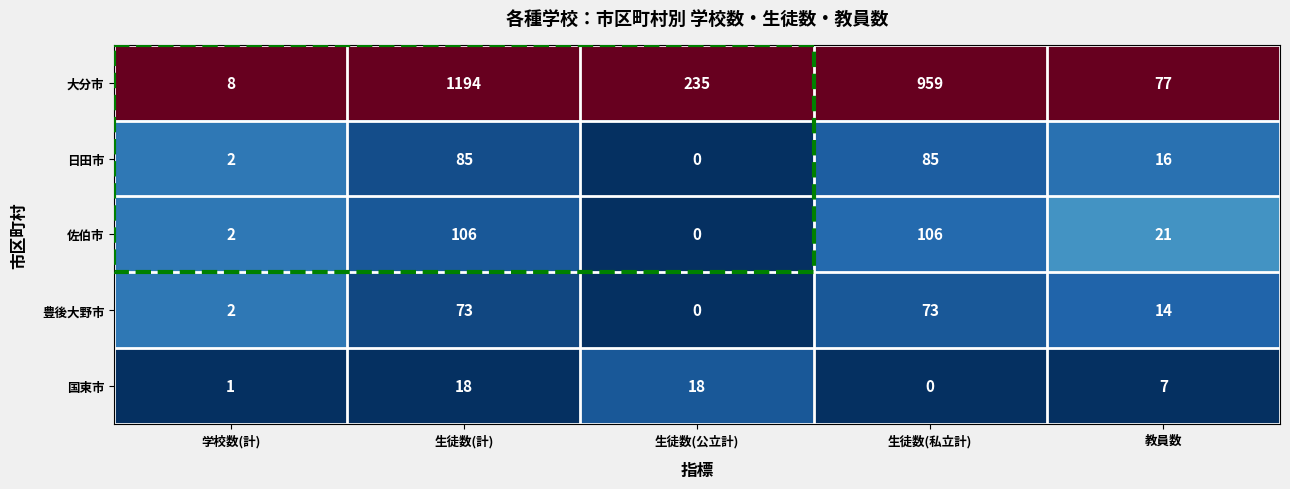

The value of 豊後大野市 at 生徒数(私立計) is 32. True or false?

False